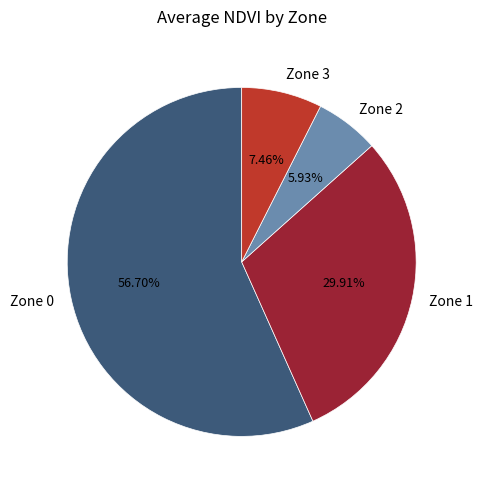

Combined, do Zone 2 and Zone 3 account for over 50%?

No